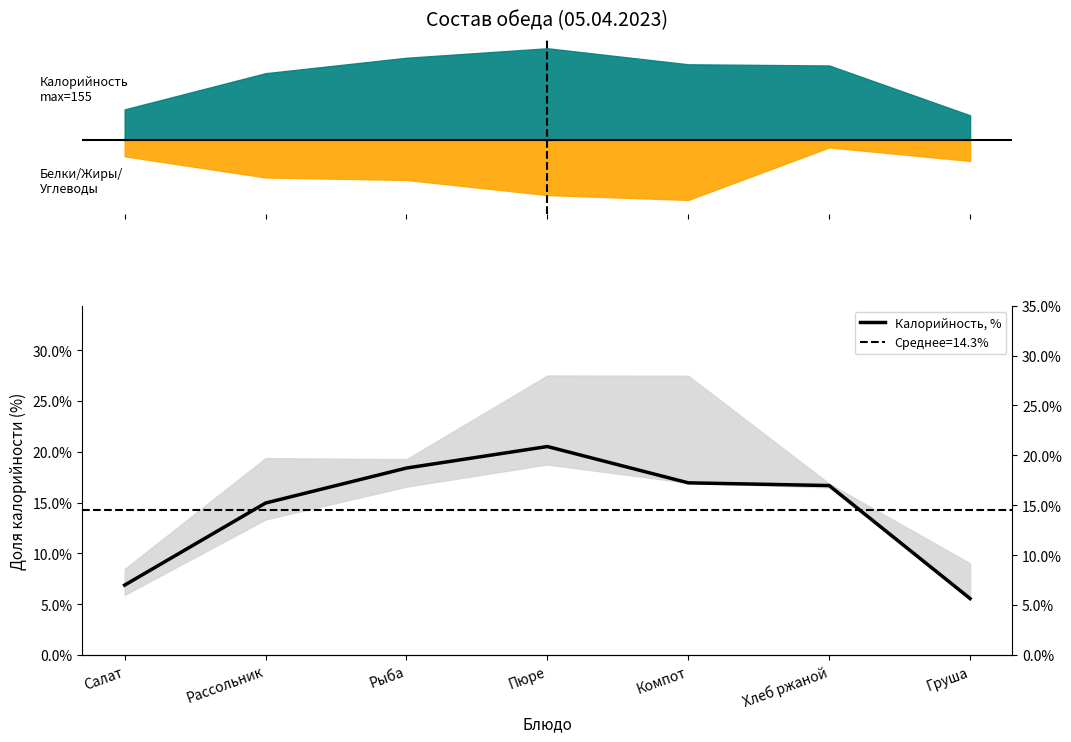

True or false: the data shows 6.9 at Салат.

True